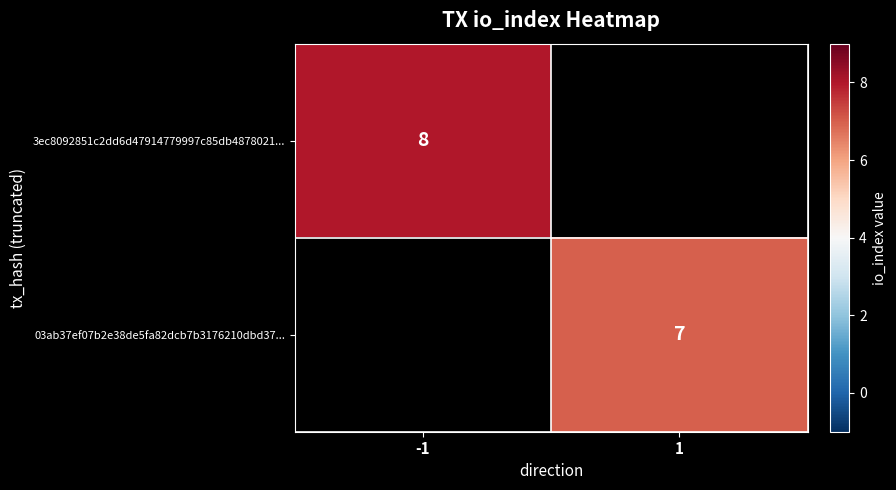

The value of 3ec8092851c2dd6d47914779997c85db4878021... at -1 is 8. True or false?

True